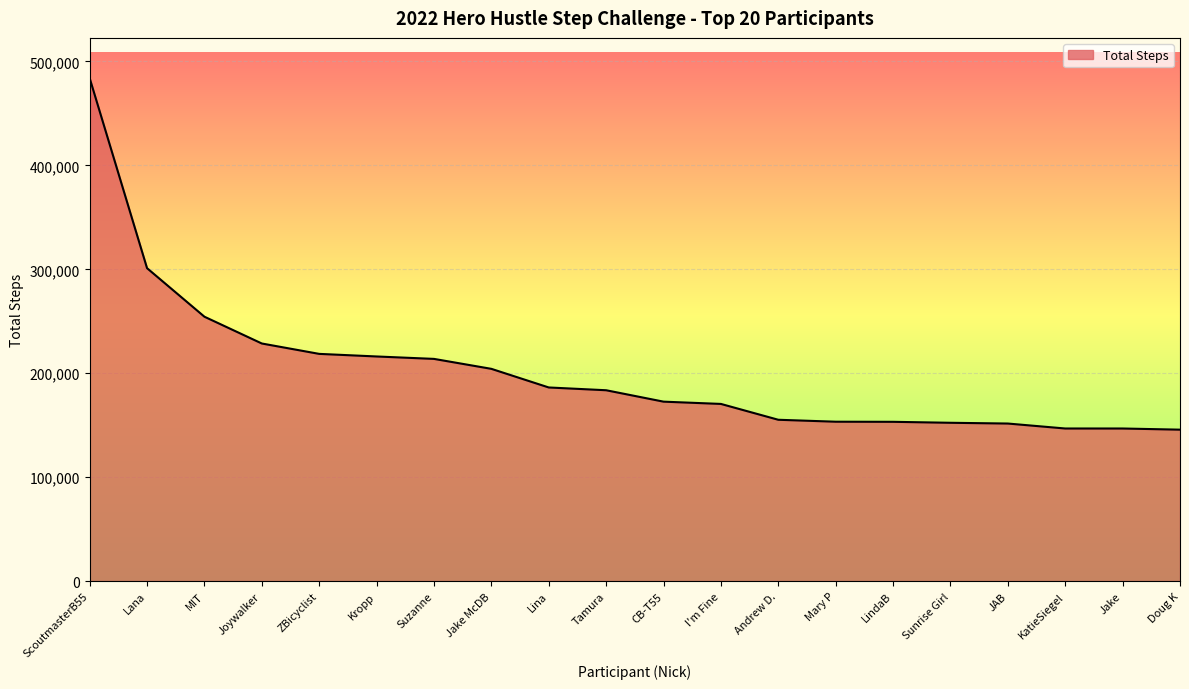

Which category has the highest value across all series?

ScoutmasterB55